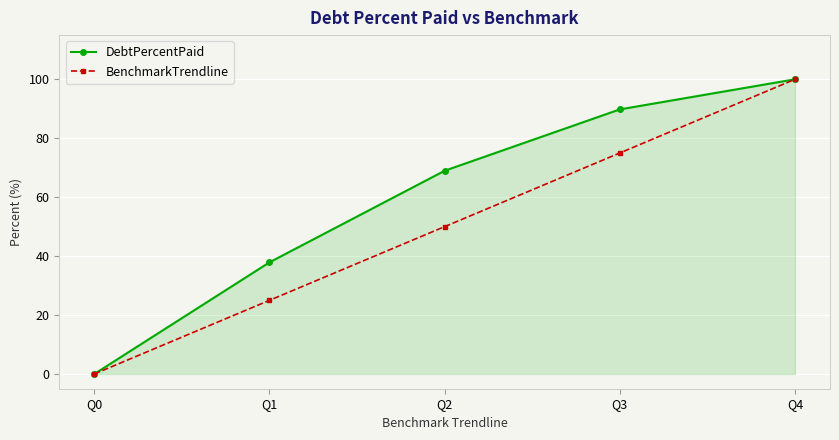

Which series changed the most between Q1 and Q2?

DebtPercentPaid